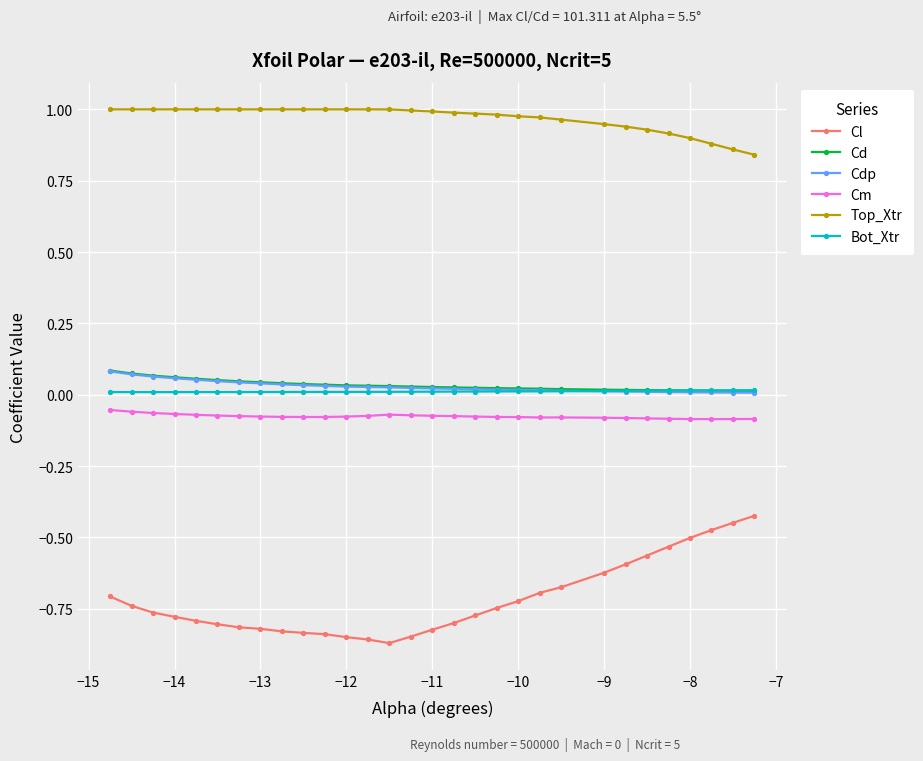

True or false: Top_Xtr and Cm intersect in this chart.

False